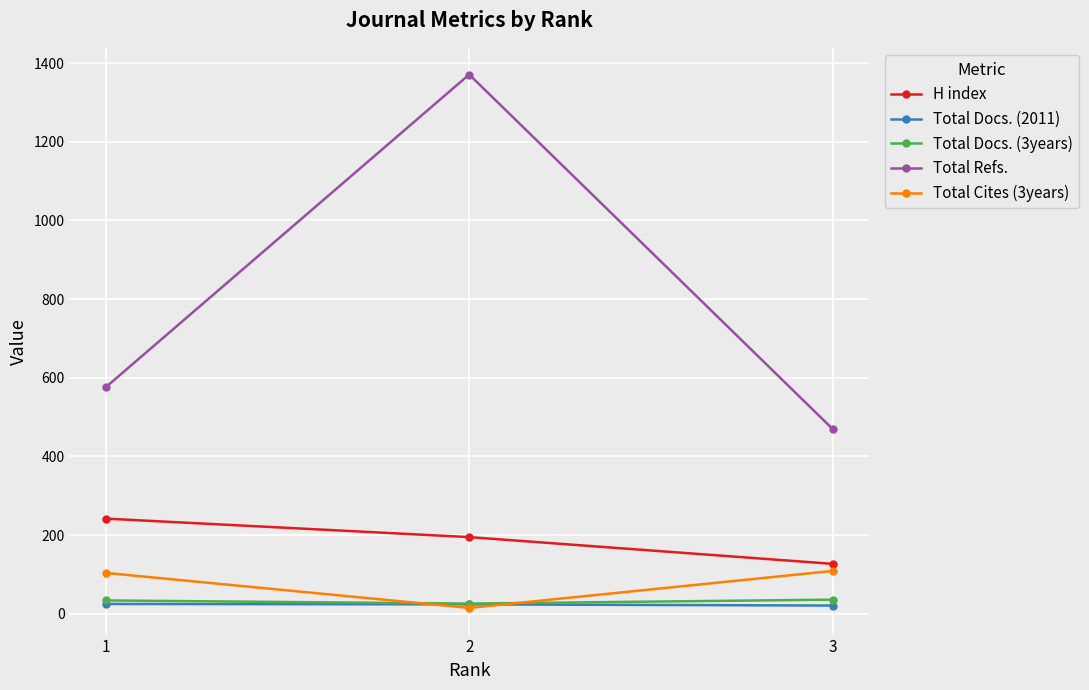

Which series has the largest total across all categories?

Total Refs.